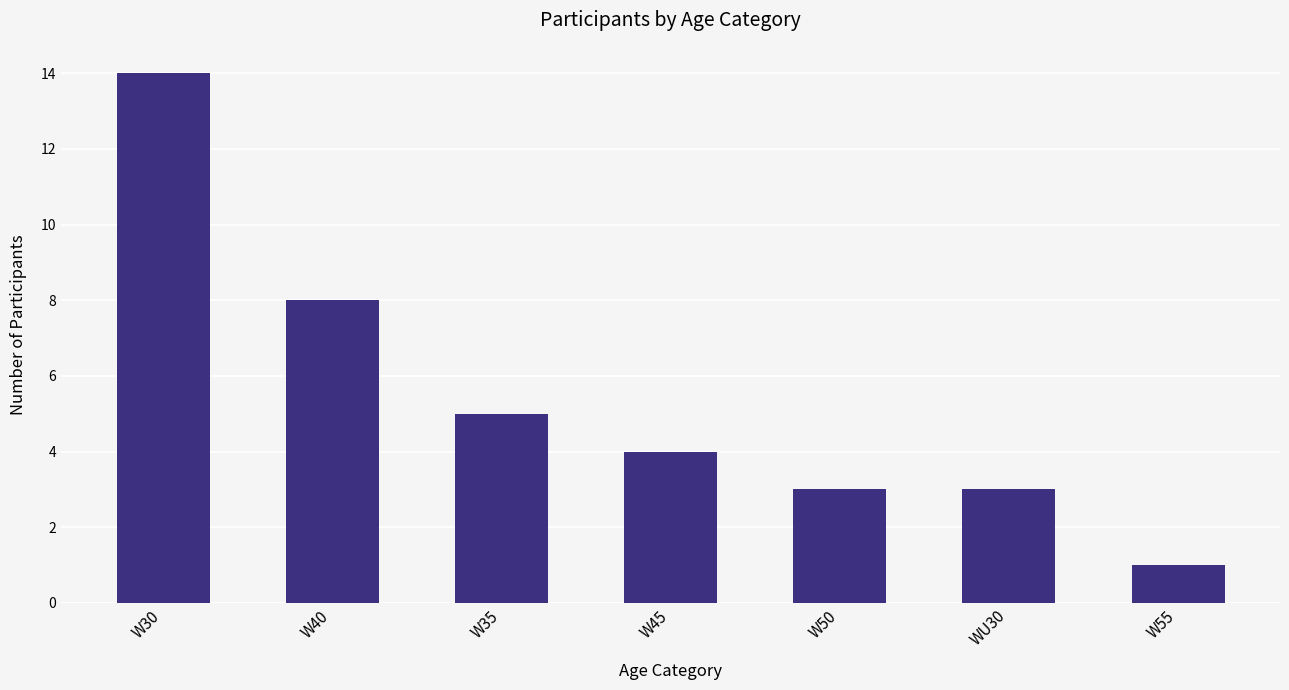

Reading left to right, extract all data points from this chart.

14	8	5	4	3	3	1